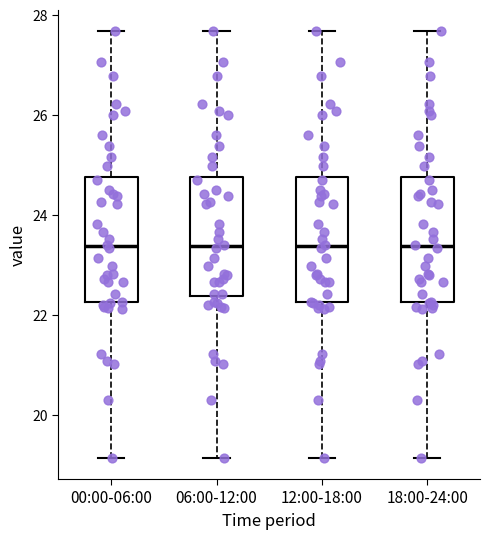

Reading left to right, transcribe this box plot: for each box, give where its median line is, the range the box spans, and where its two whiskers end, as read against the y-axis. The values are not printed on the chart, so give them approximately, as read against the axis.

00:00-06:00: median 23.4, box 22.2 to 24.8, whiskers 19.2 to 27.6
06:00-12:00: median 23.4, box 22.4 to 24.8, whiskers 19.2 to 27.6
12:00-18:00: median 23.4, box 22.2 to 24.8, whiskers 19.2 to 27.6
18:00-24:00: median 23.4, box 22.2 to 24.8, whiskers 19.2 to 27.6